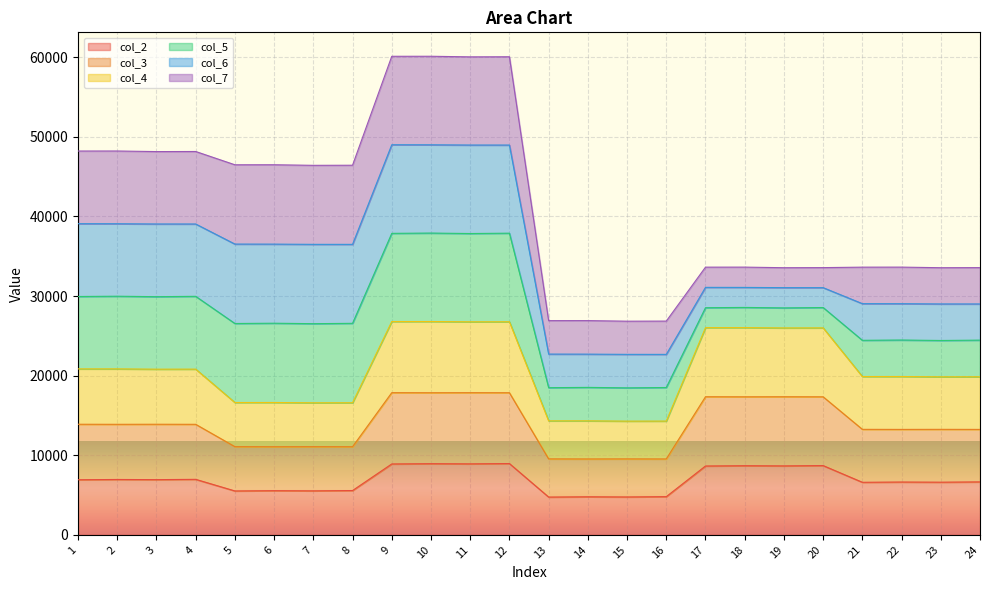

The value of col_2 at 23 is 6613. True or false?

True